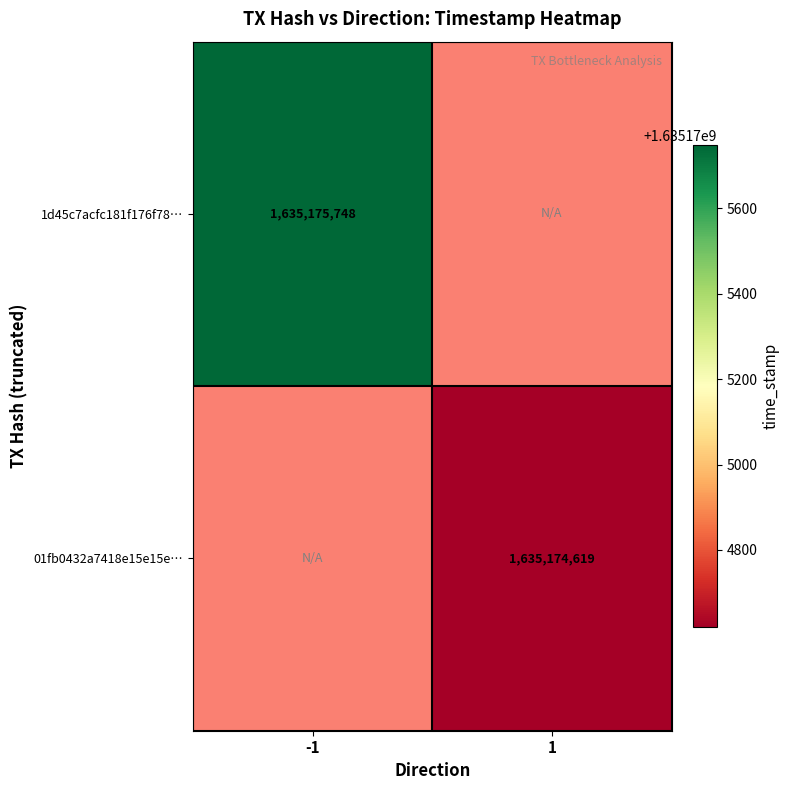

The 1d45c7acfc181f176f78899c9f91b90c4eb3d3e series shows 392969648 at 1. True or false?

False